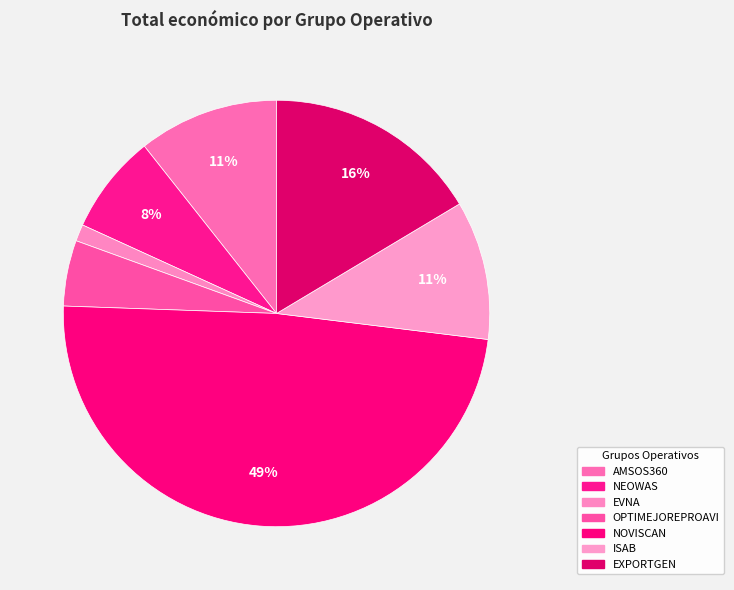

How many slices are in this pie chart?

7